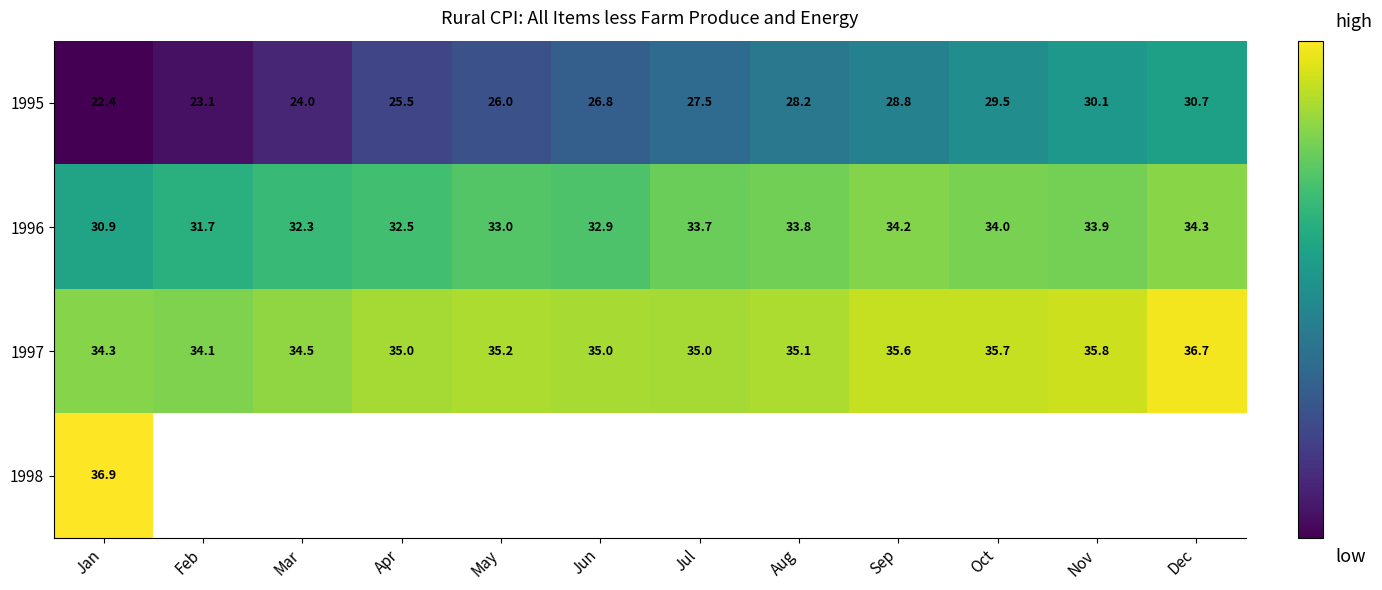

At which label does 1996 reach its minimum?

Jan